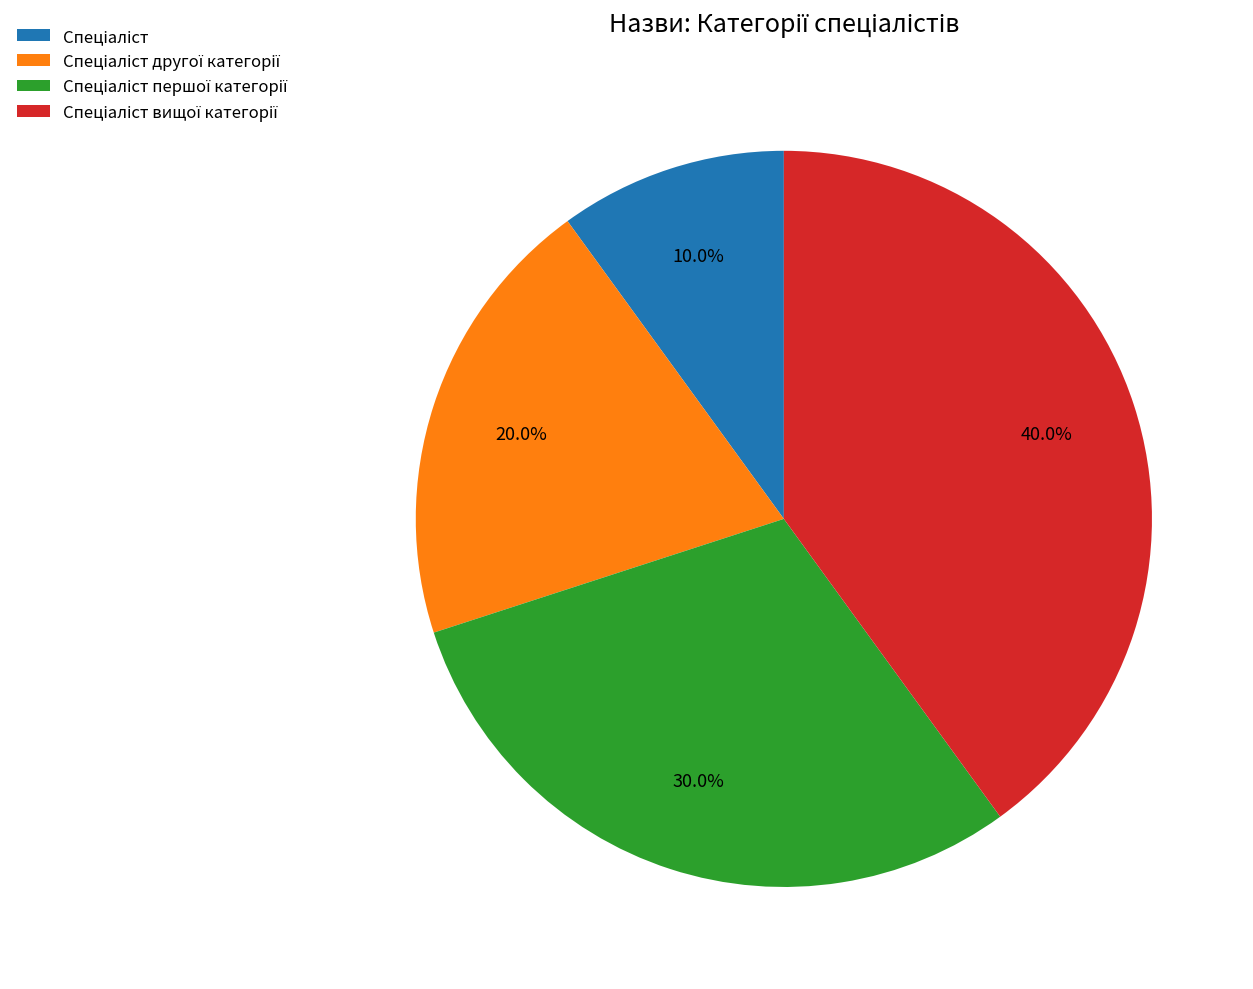

Is there a majority slice in this chart?

No